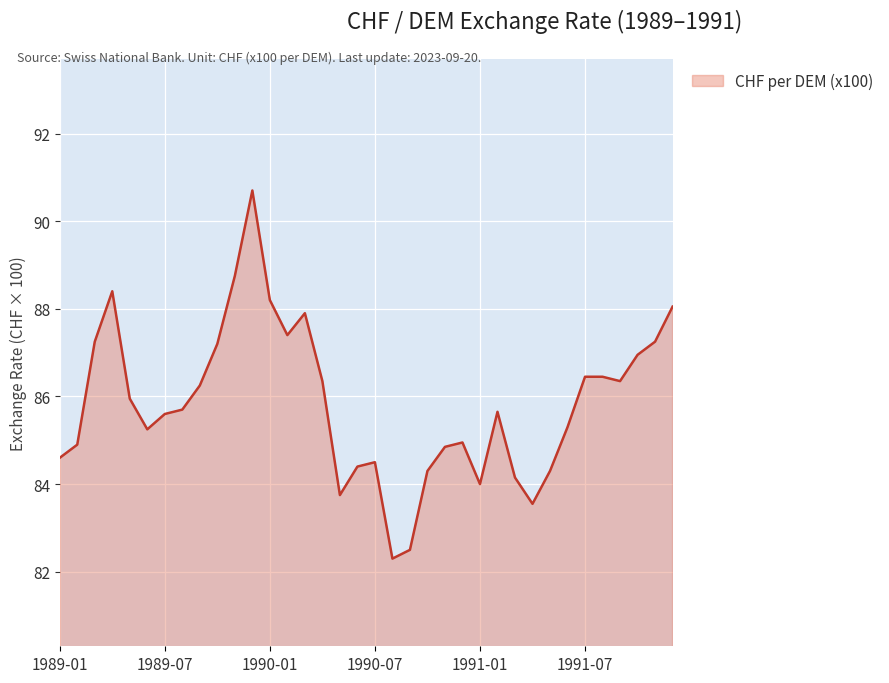

What is the maximum value shown in the chart?

90.7